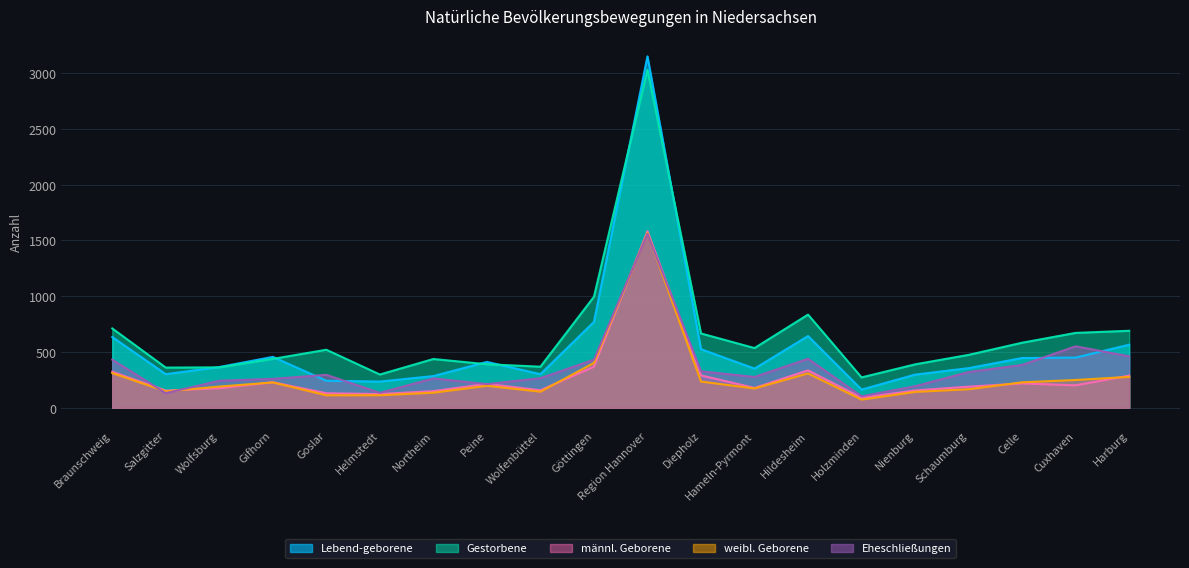

What position from the right is Region Hannover?

10